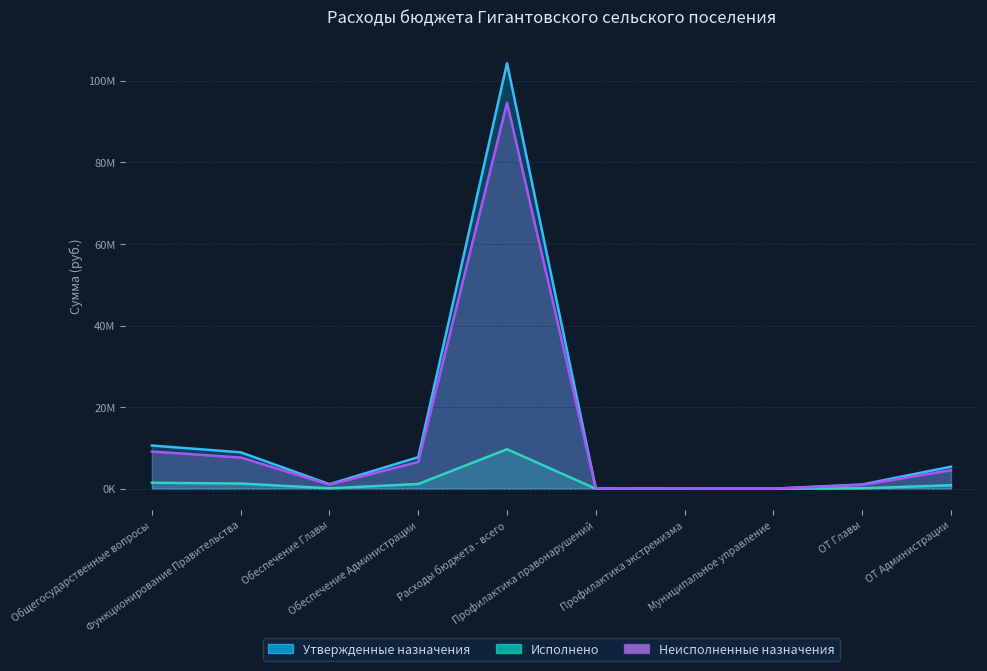

Reading right to left, what are all the values shown in this chart?

Утвержденные назначения: ОТ Администрации=5403300.0	ОТ Главы=1052000.0	Муниципальное управление=20000.0	Профилактика экстремизма=45000.0	Профилактика правонарушений=50000.0	Расходы бюджета - всего=104355229.9	Обеспечение Администрации=7745300.0	Обеспечение Главы=1120800.0	Функционирование Правительства=8937000.0	Общегосударственные вопросы=10595581.0
Исполнено: ОТ Администрации=862701.8	ОТ Главы=113085.7	Муниципальное управление=0.0	Профилактика экстремизма=0.0	Профилактика правонарушений=0.0	Расходы бюджета - всего=9695135.6	Обеспечение Администрации=1165959.2	Обеспечение Главы=113085.7	Функционирование Правительства=1279044.9	Общегосударственные вопросы=1473171.9
Неисполненные назначения: ОТ Администрации=4540598.2	ОТ Главы=938914.3	Муниципальное управление=20000.0	Профилактика экстремизма=45000.0	Профилактика правонарушений=50000.0	Расходы бюджета - всего=94660094.3	Обеспечение Администрации=6579340.8	Обеспечение Главы=1007714.3	Функционирование Правительства=7657955.2	Общегосударственные вопросы=9122409.2